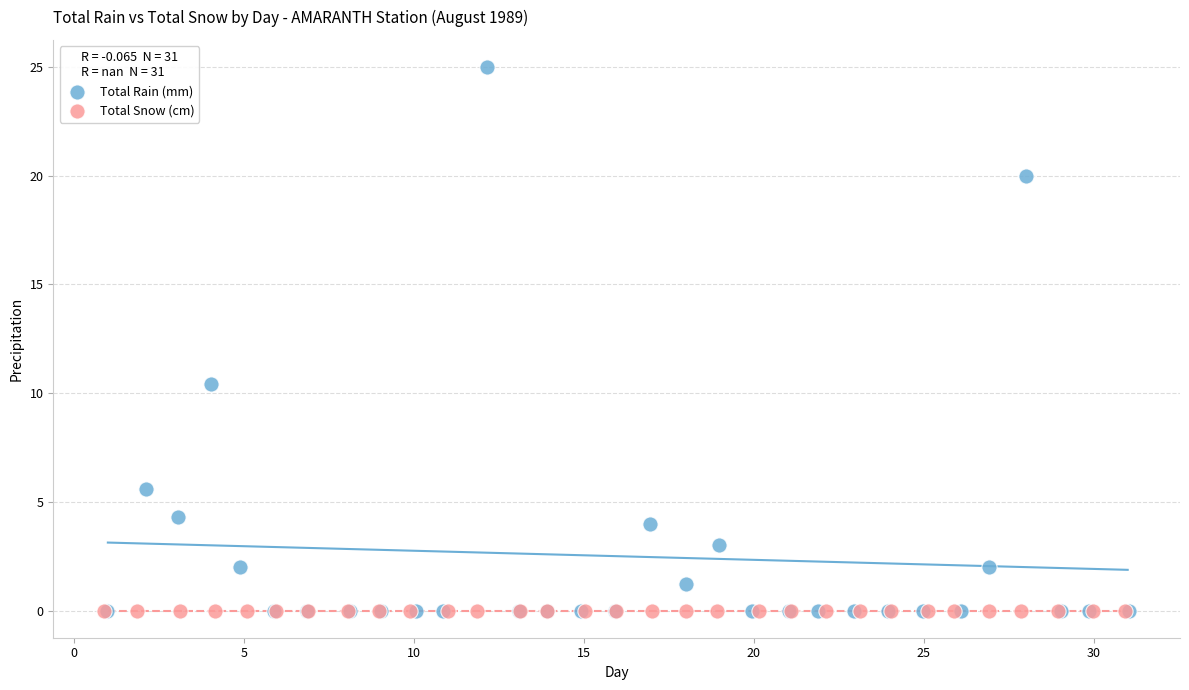

What are all the series names shown in the legend?

Total Rain (mm), Total Snow (cm)